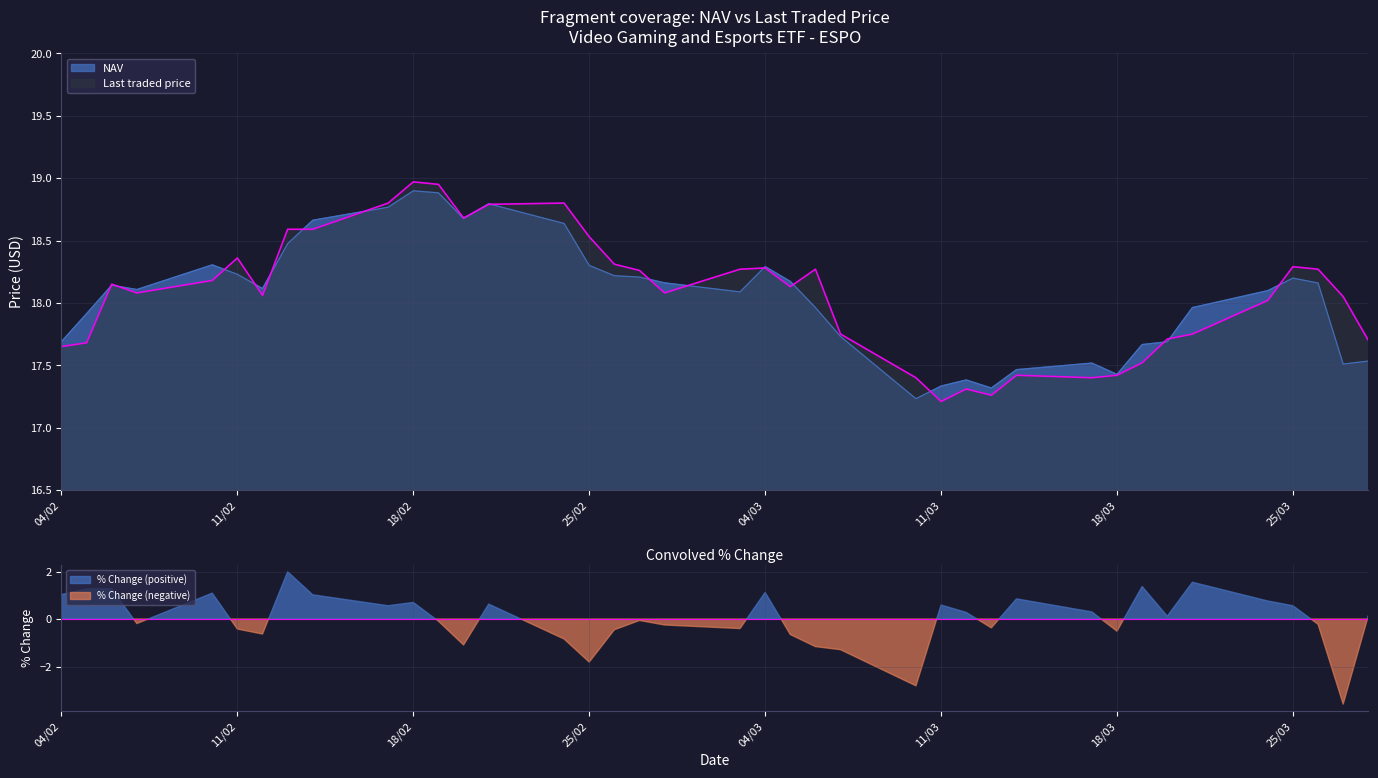

Where does the NAV series first go above 18?

2